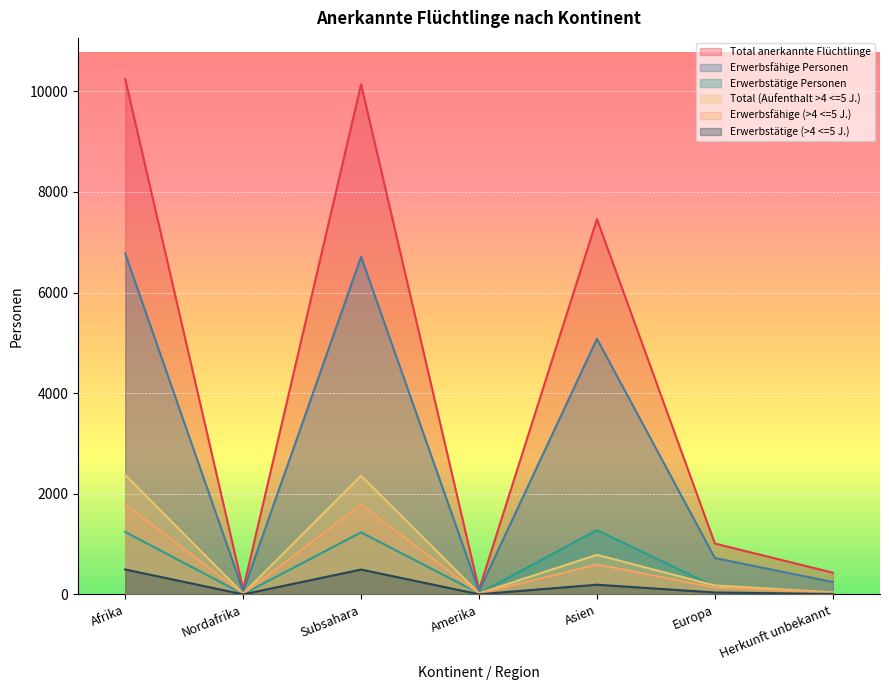

At which label does Total anerkannte Flüchtlinge reach its peak?

Afrika